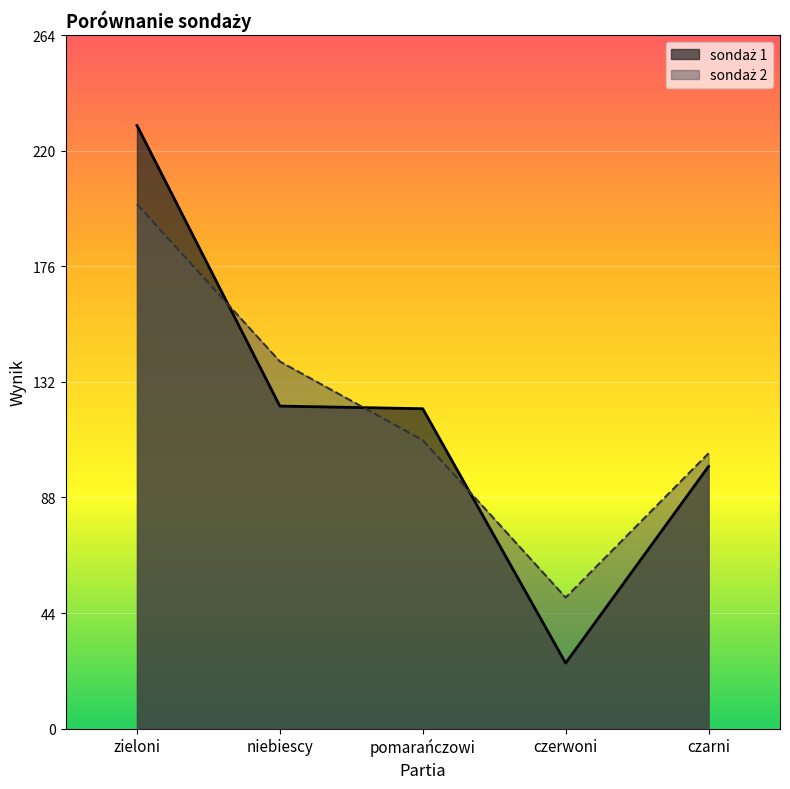

What is the spread (max minus min) of values at pomarańczowi?

12